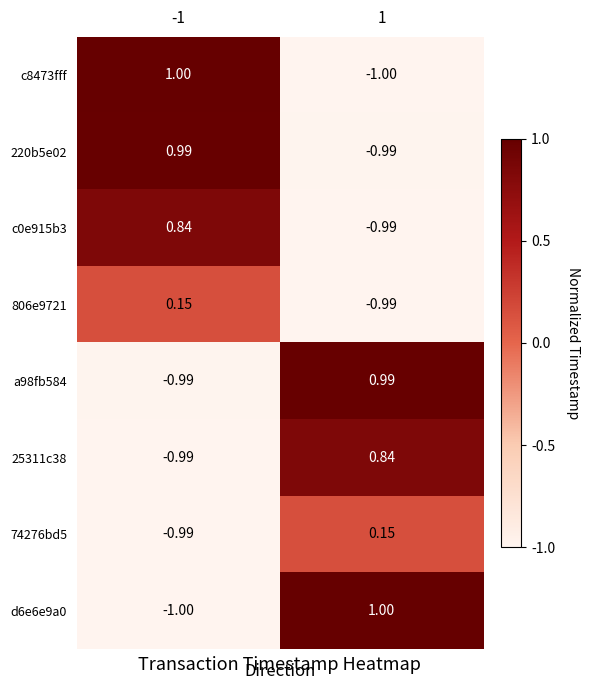

What is the spread (max minus min) of values at 1?

2.0